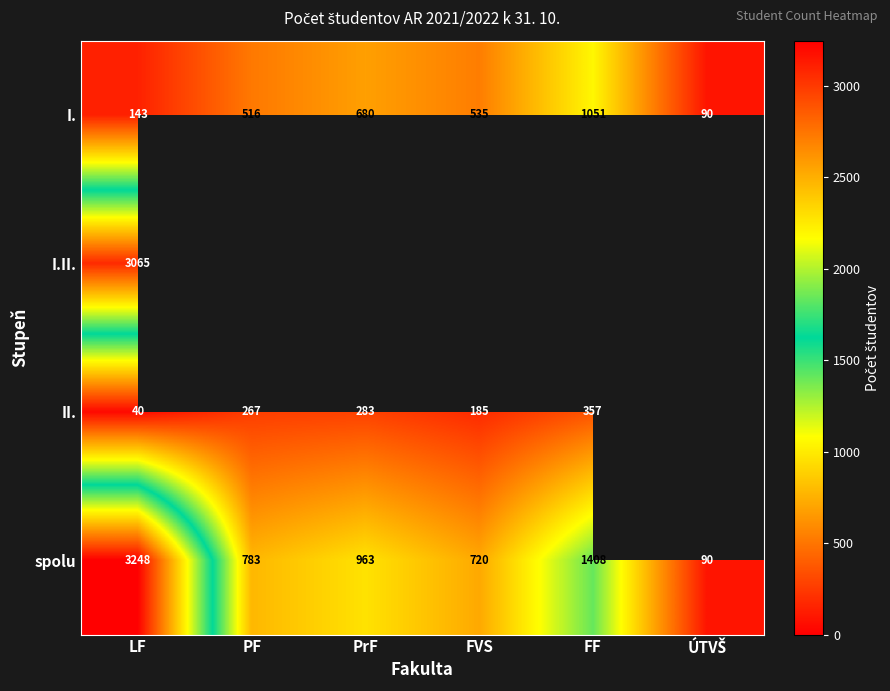

How many values in the spolu series are below 963?

3